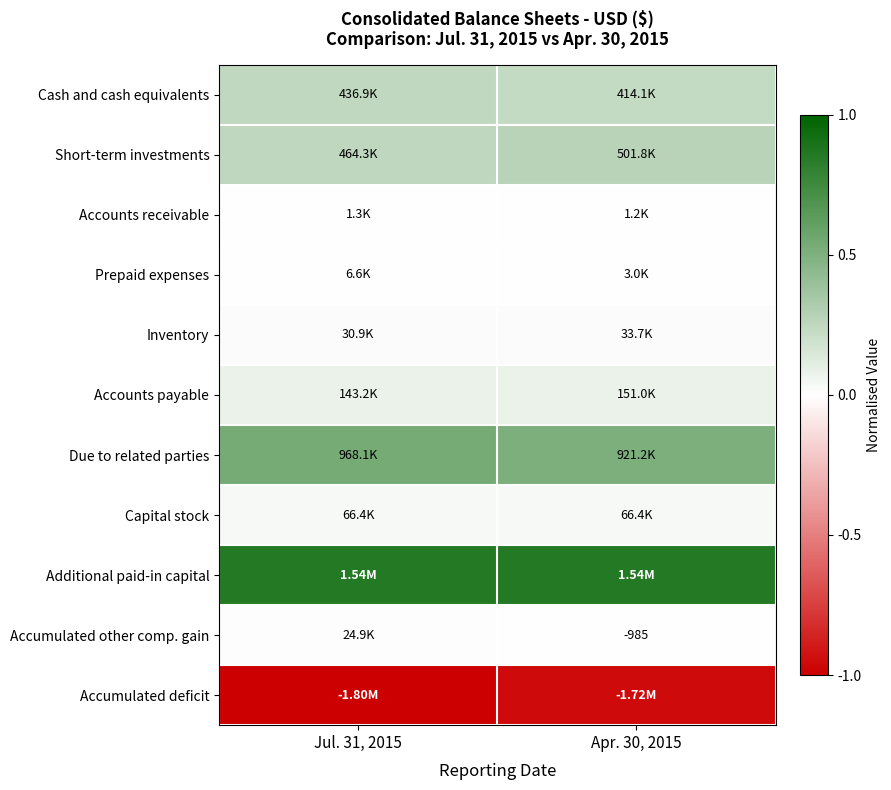

Which category has the lowest value across all series?

Jul. 31, 2015